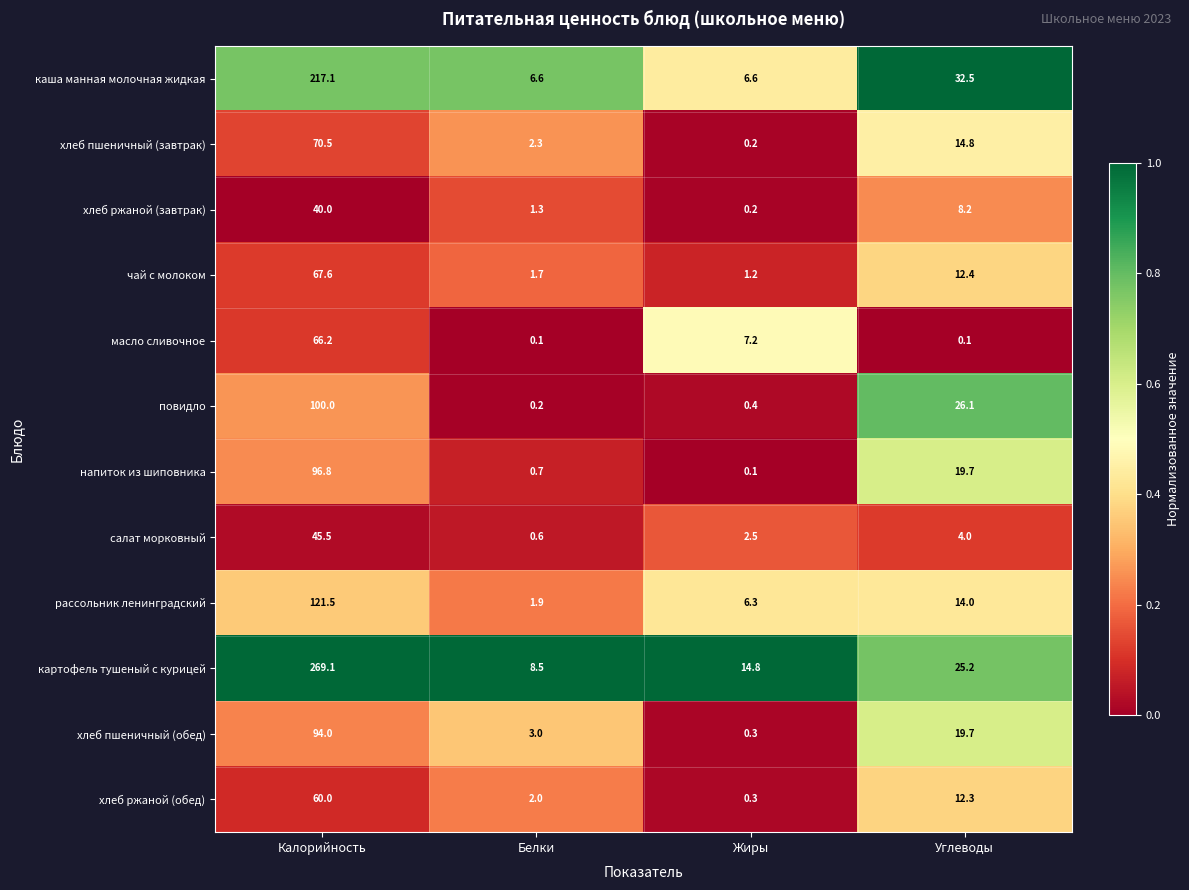

Which series has the largest total across all categories?

картофель тушеный с курицей